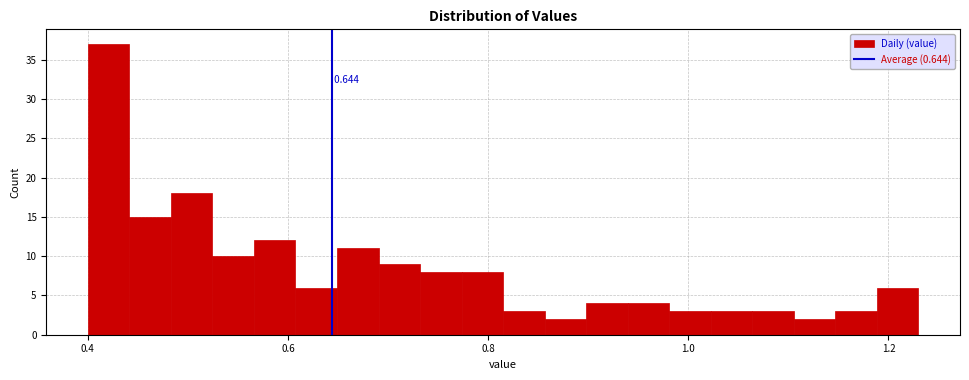

Read against the x-axis, roughly where is the centre of the tallest bar?

0.42